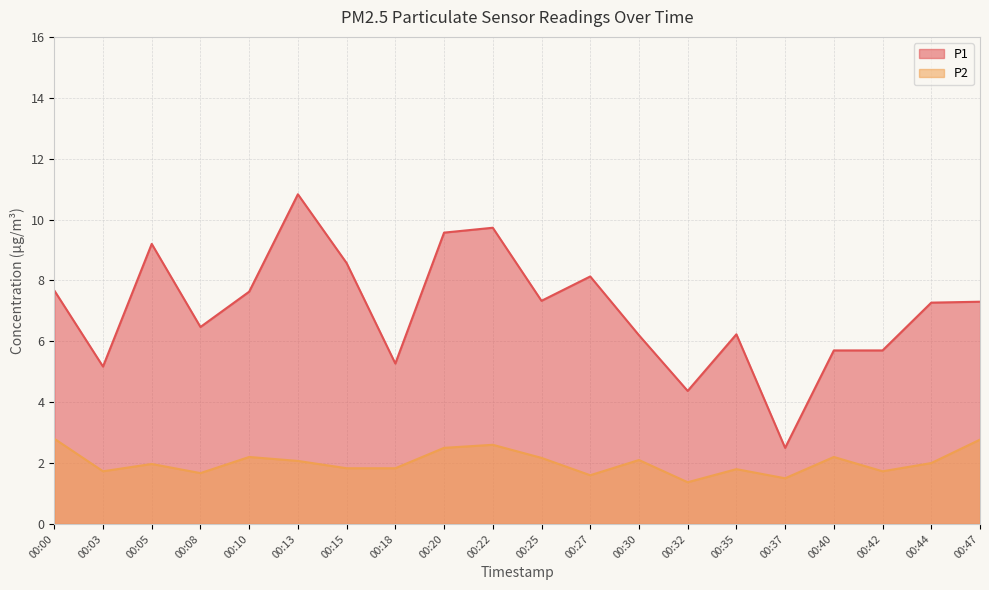

At which label does P1 reach its peak?

00:13